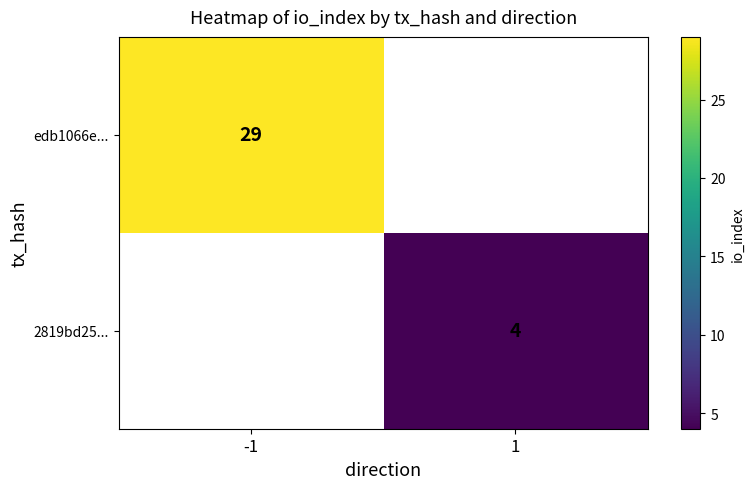

The edb1066e... series shows 9 at -1. True or false?

False